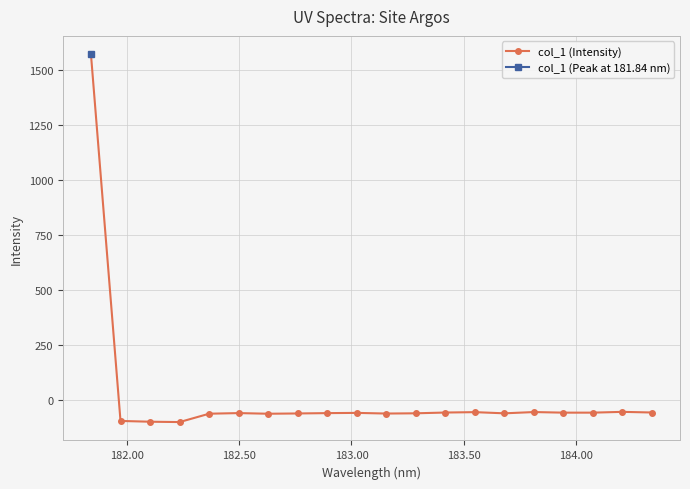

What is the lowest value of the col_1 (Intensity) series?

-98.9